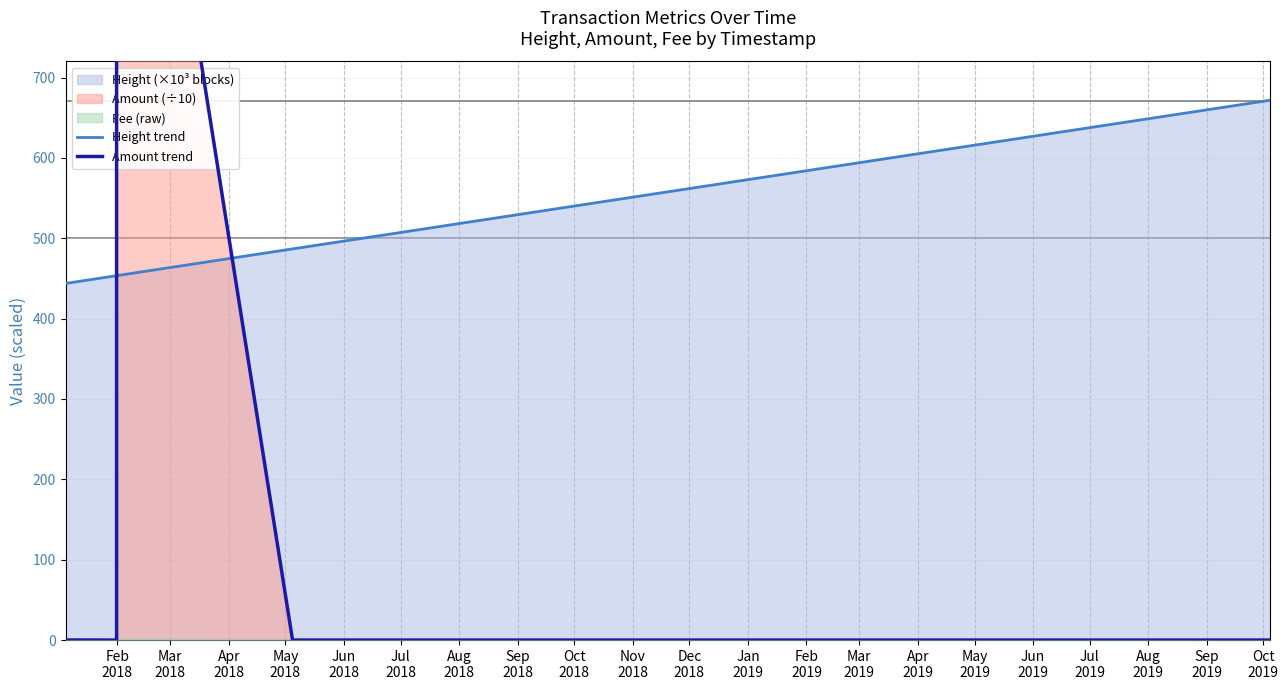

At which label does Height trend first exceed 486?

Jun
2018